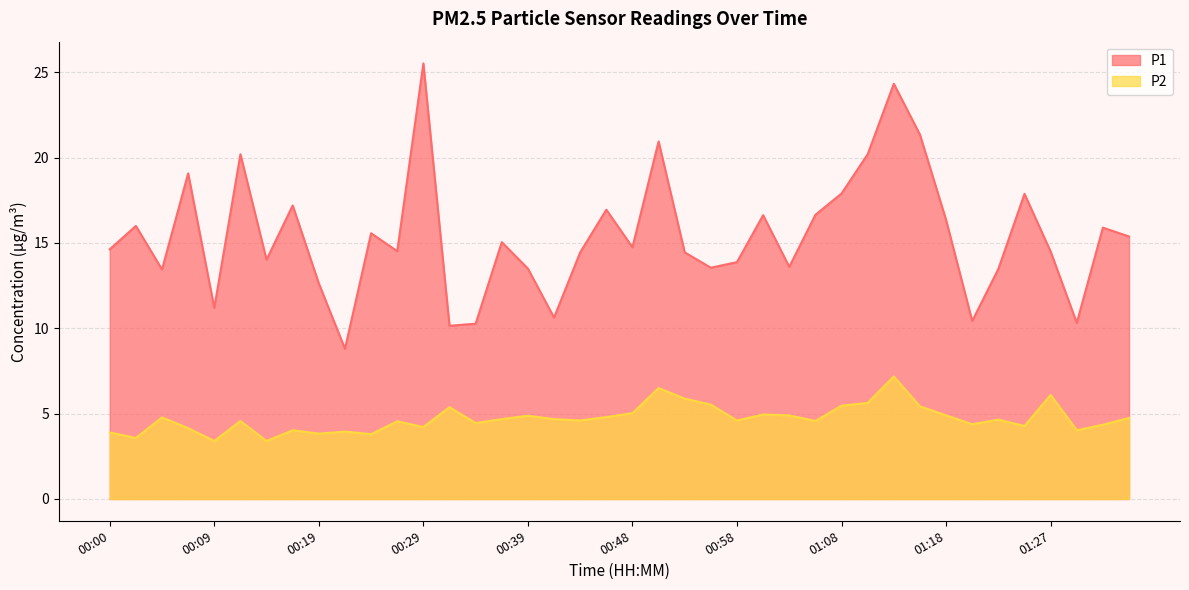

Does the chart have visible grid lines?

Yes